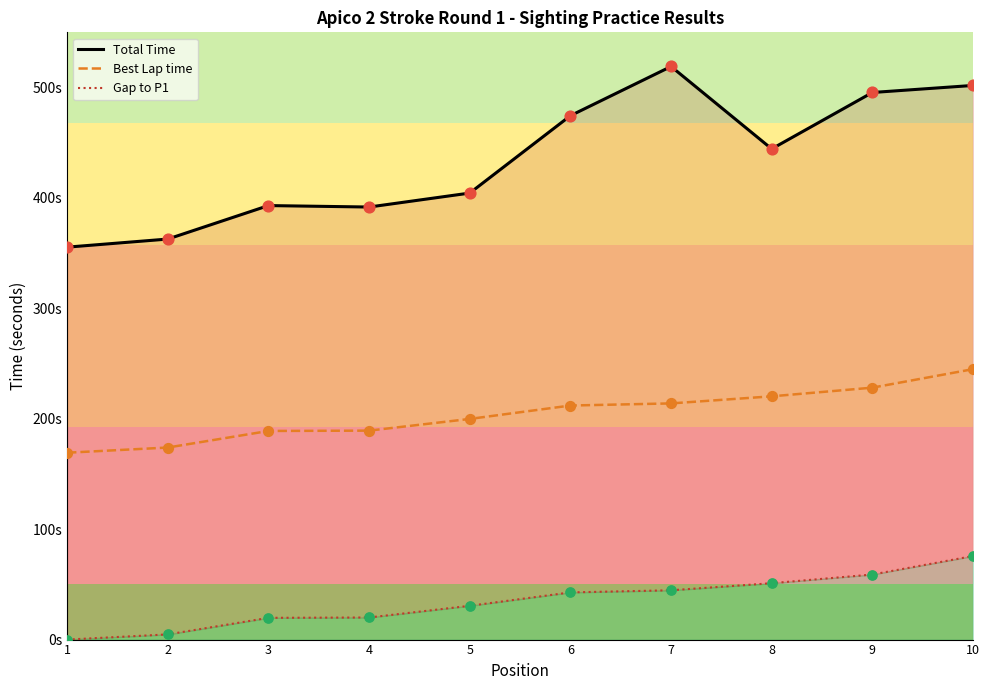

At which category is the sum across all series the highest?

10